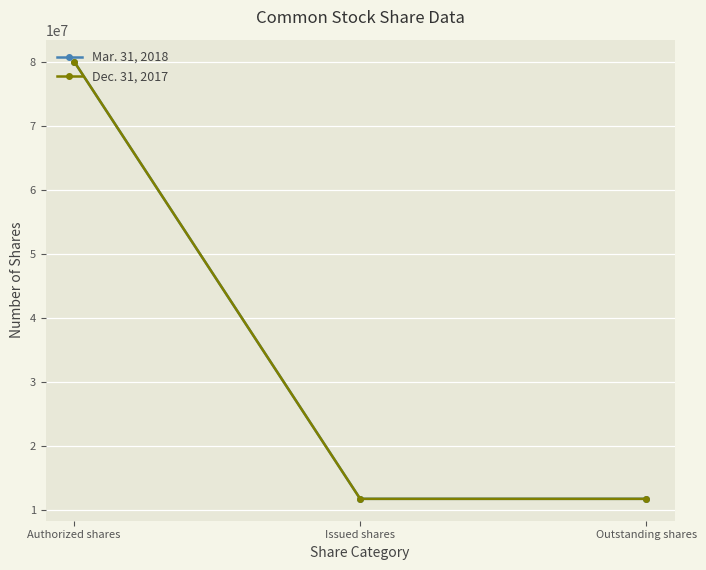

What is the average value of the Dec. 31, 2017 series?

34519985